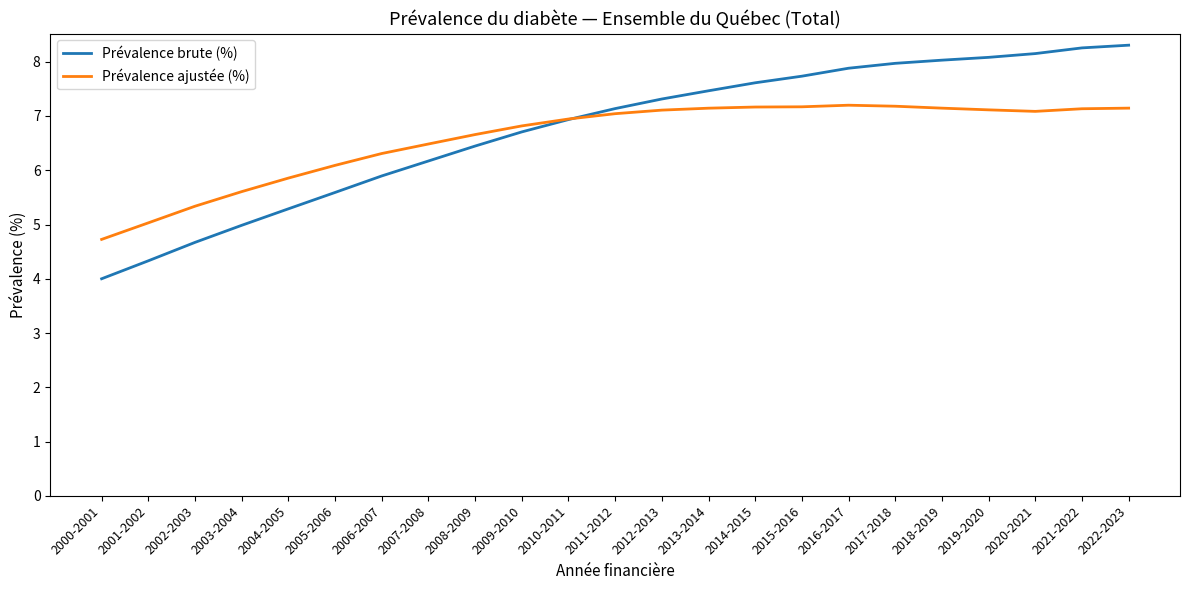

List the series in order of their overall mean, lowest first.

Prévalence ajustée (%), Prévalence brute (%)